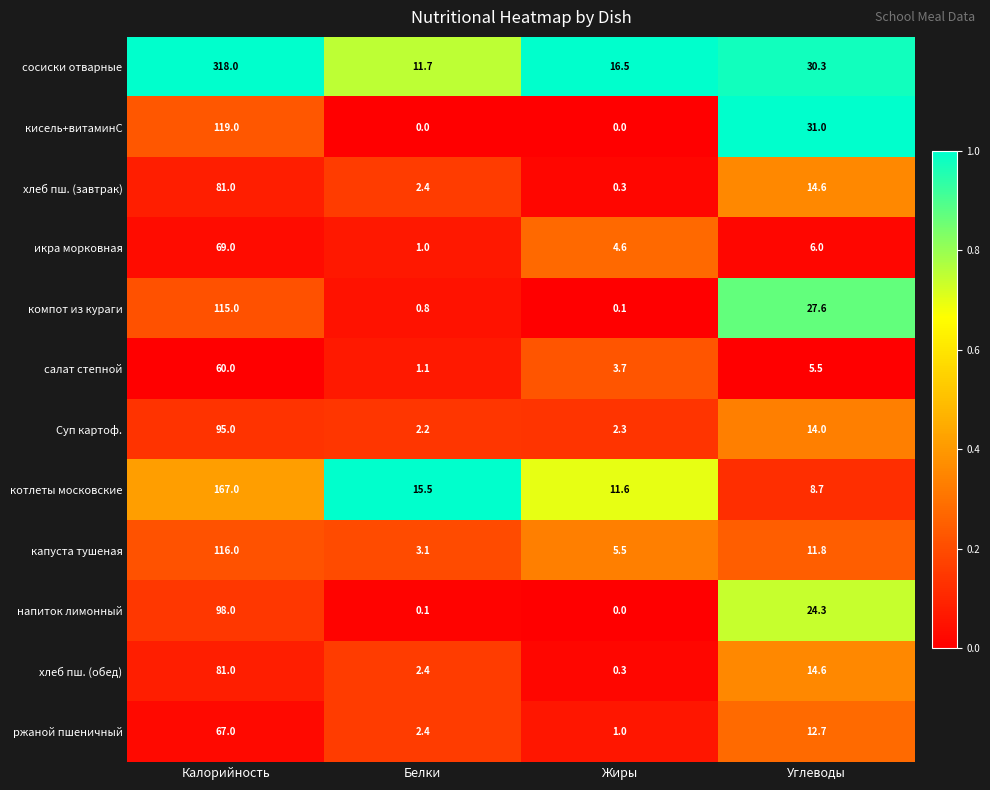

At which category is the sum across all series the highest?

Калорийность